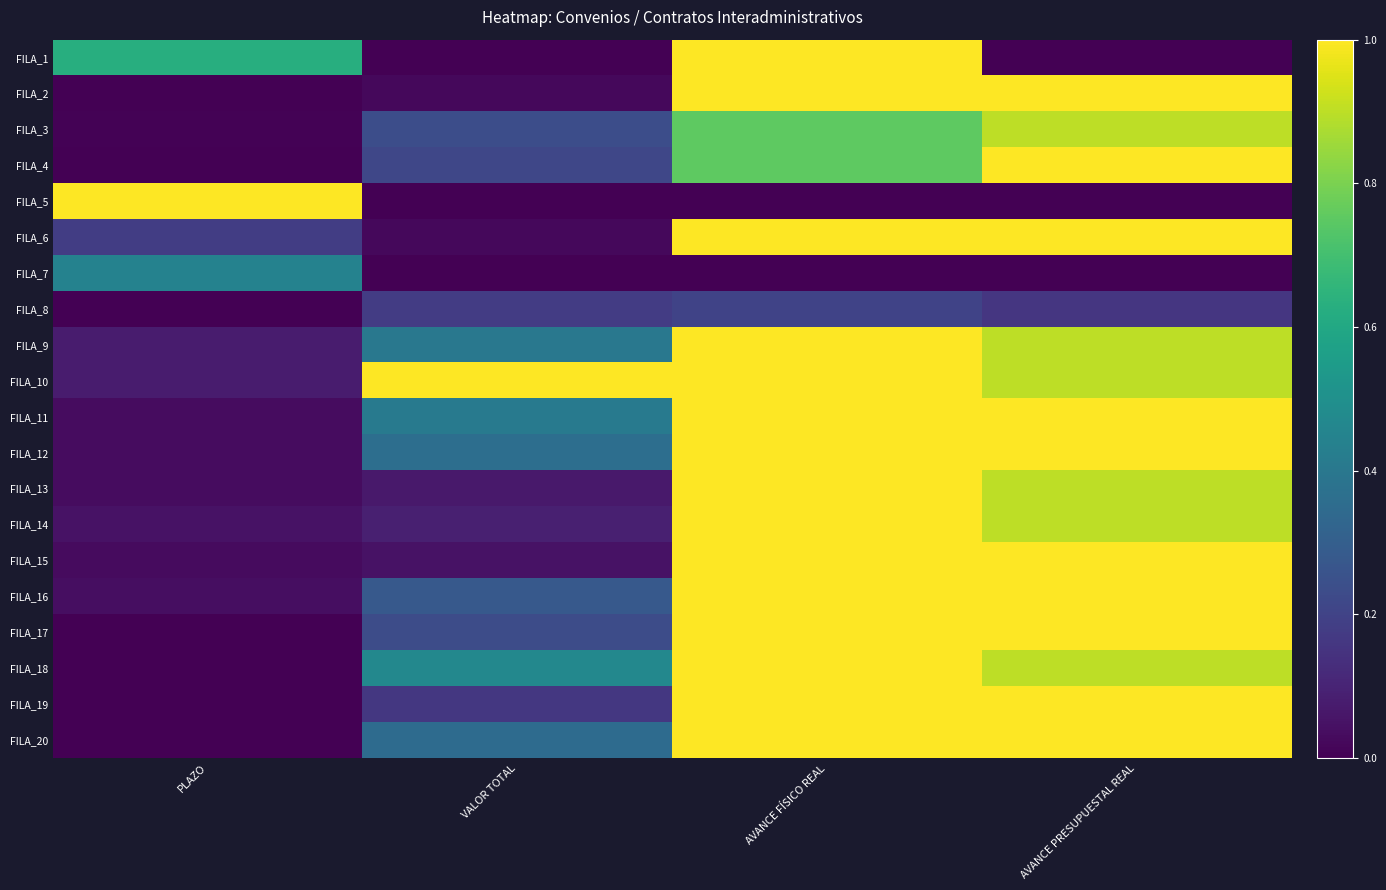

Which series changed the most between AVANCE FÍSICO REAL and AVANCE PRESUPUESTAL REAL?

FILA_1